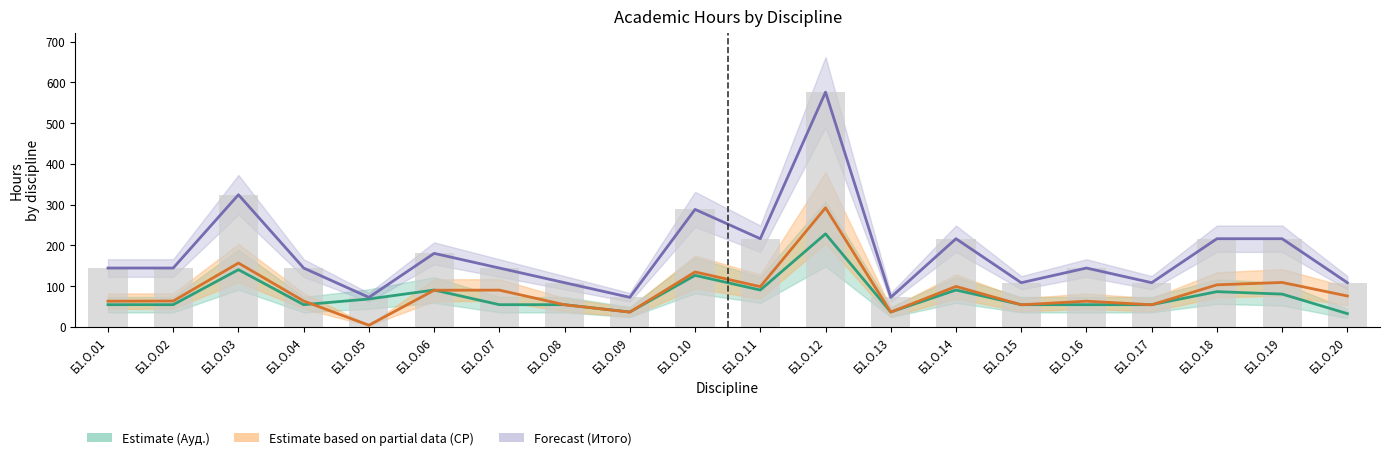

Which series has the largest range (max minus min)?

Итого акад.часов